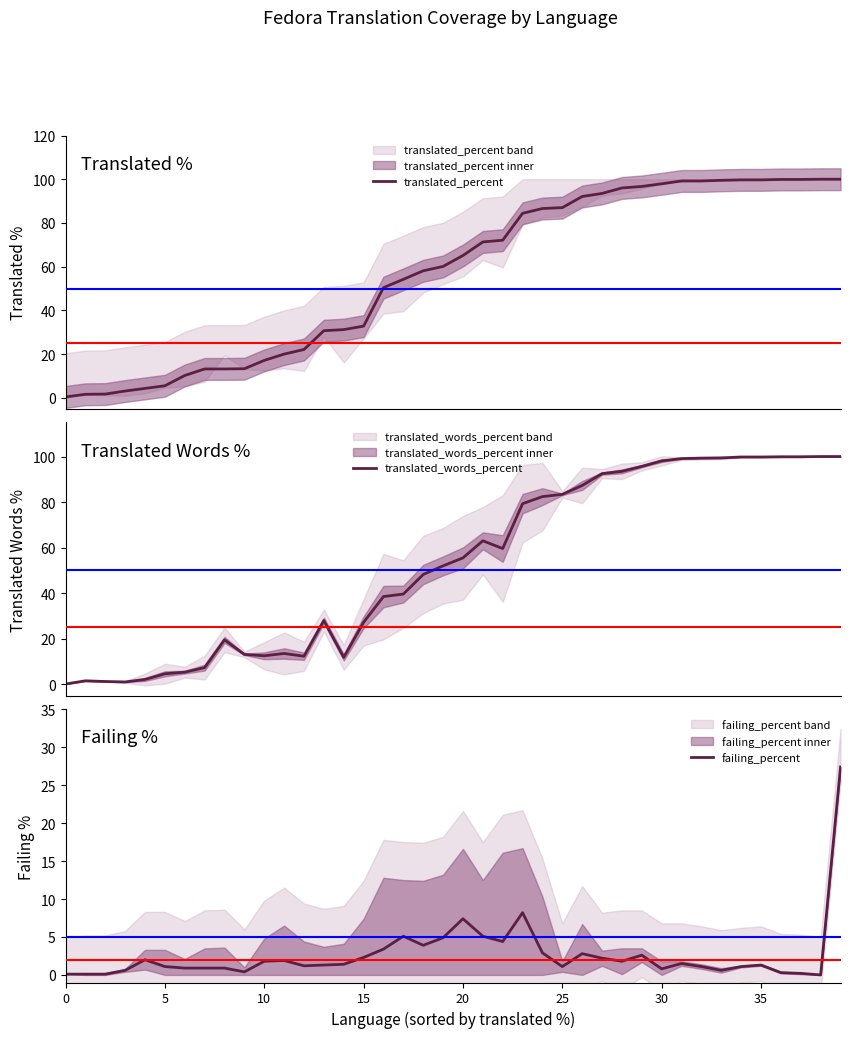

Reading right to left, what are all the values shown in this chart?

translated_percent: 100.0	100.0	99.9	99.9	99.7	99.7	99.5	99.2	99.2	97.9	96.7	96.0	93.5	92.1	87.0	86.6	84.4	72.1	71.3	65.1	60.1	58.1	54.2	50.4	32.8	31.2	30.7	22.1	20.0	17.1	13.3	13.2	13.2	10.2	5.5	4.3	3.1	1.7	1.6	0.4
translated_words_percent: 100.0	100.0	99.9	99.9	99.8	99.8	99.4	99.3	99.1	98.1	95.7	93.5	92.5	87.3	83.4	82.4	79.3	59.6	63.0	55.5	52.0	48.2	39.6	38.5	27.2	11.8	28.0	12.3	13.5	12.5	13.1	19.5	7.3	5.3	4.6	2.1	1.0	1.2	1.5	0.1
failing_percent: 27.4	0.0	0.2	0.3	1.3	1.1	0.6	1.1	1.5	0.8	2.6	1.8	2.2	2.8	1.1	2.9	8.2	4.4	5.1	7.4	4.9	3.9	5.1	3.4	2.3	1.4	1.3	1.2	1.9	1.8	0.4	0.9	0.9	0.9	1.1	2.0	0.6	0.1	0.1	0.1